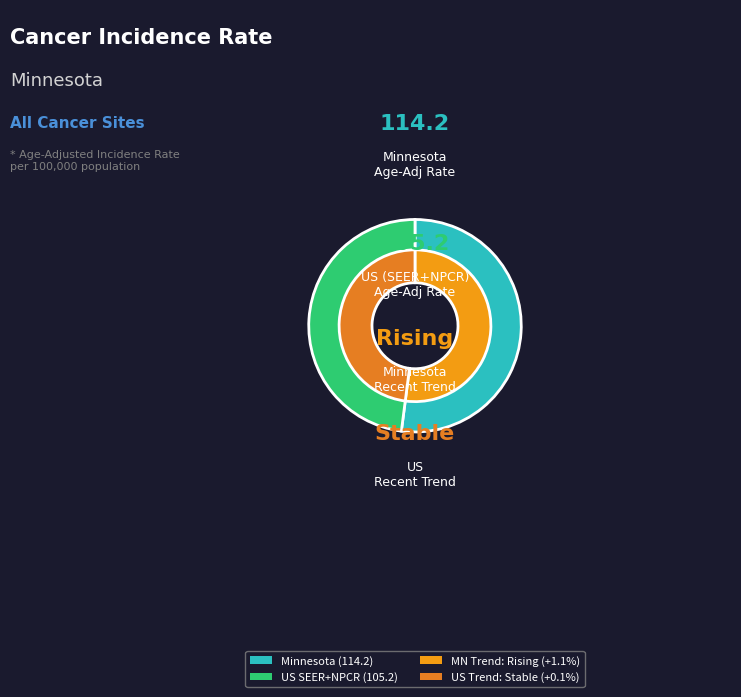

Is there a majority slice in this chart?

Yes